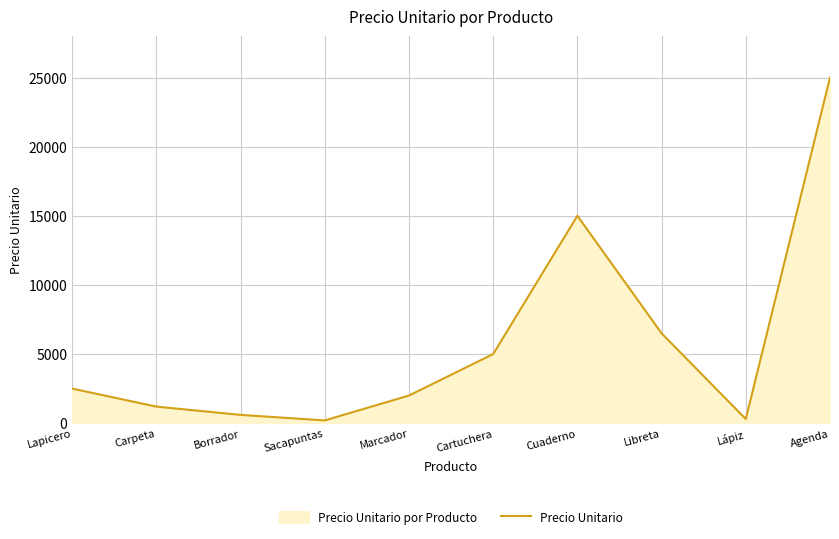

How many interior local valleys (lower than both neighbors) does the data have?

2